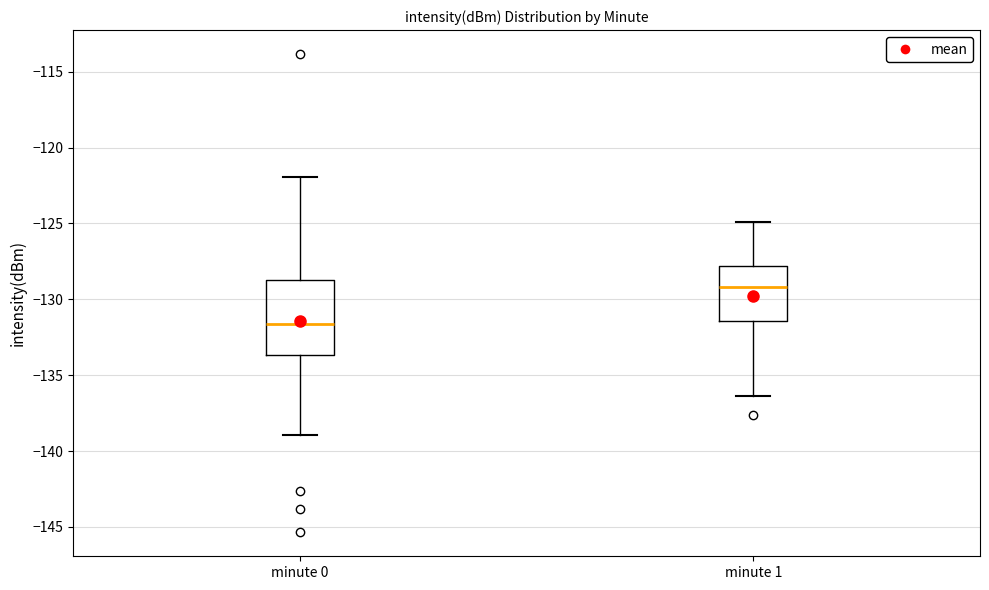

Which box's median line is the highest?

minute 1